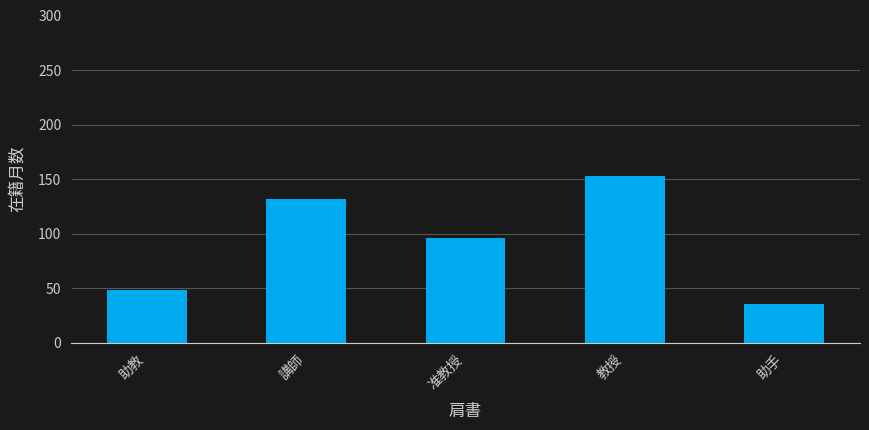

What is the difference between the values at 准教授 and 講師?

36